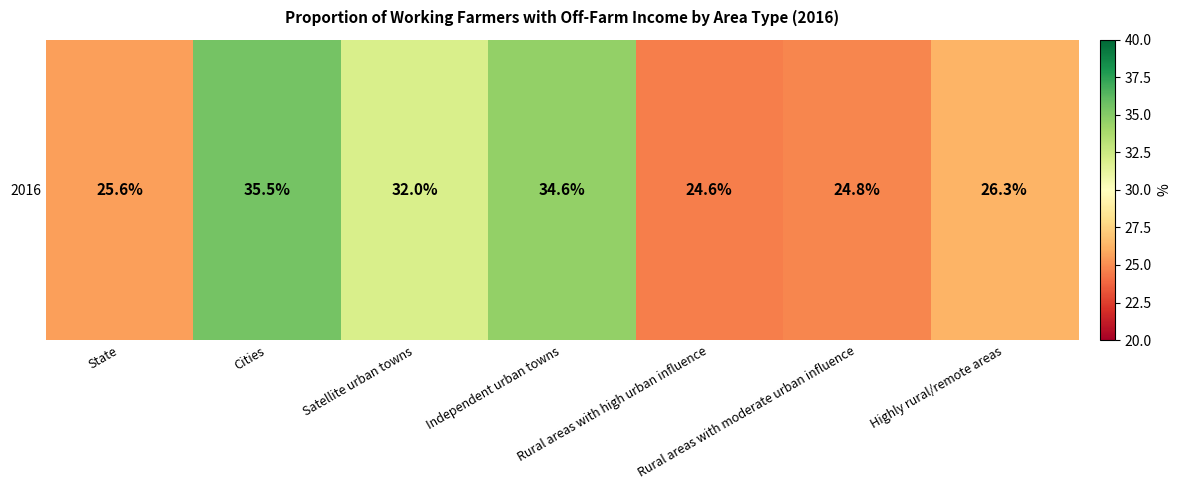

Which category has the lowest value across all series?

Rural areas with high urban influence